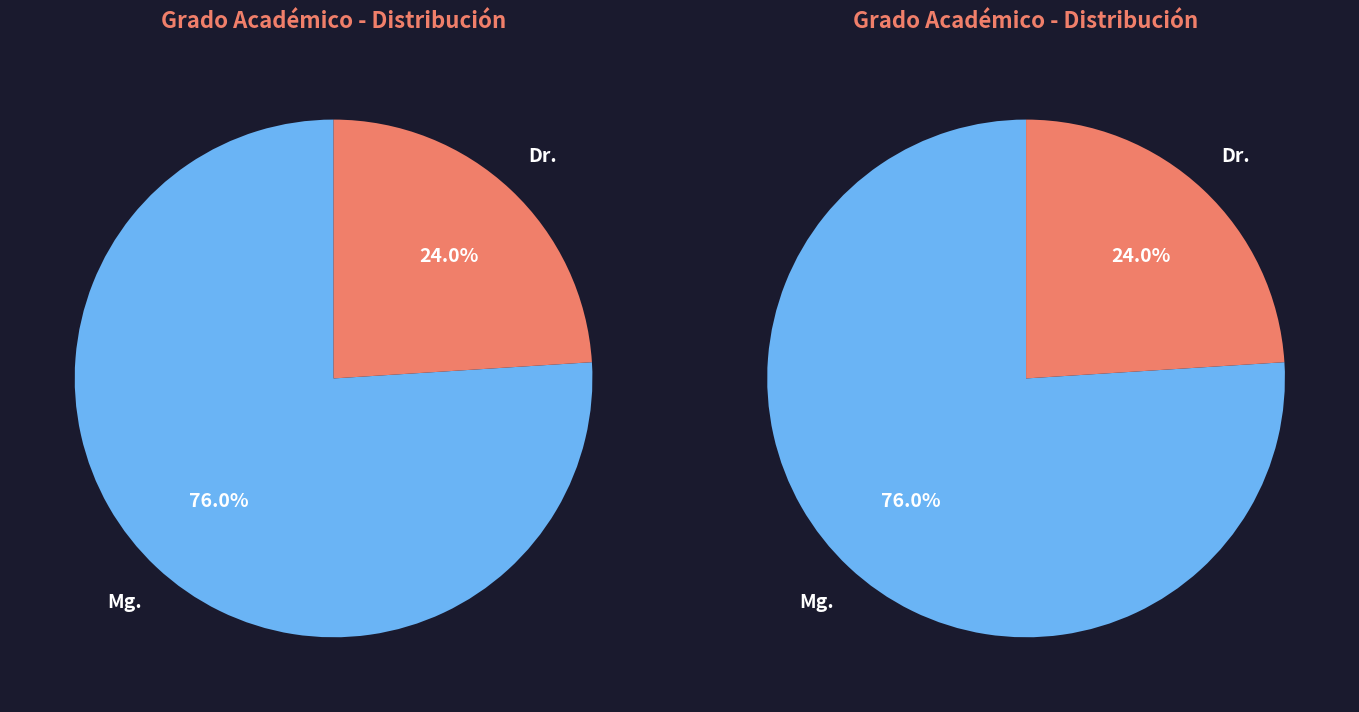

To the nearest percent, what is the average slice percentage?

50%